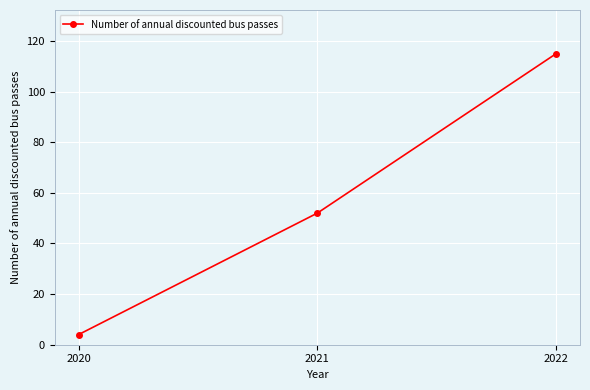

Where is the data nearest to the value 59?

2021